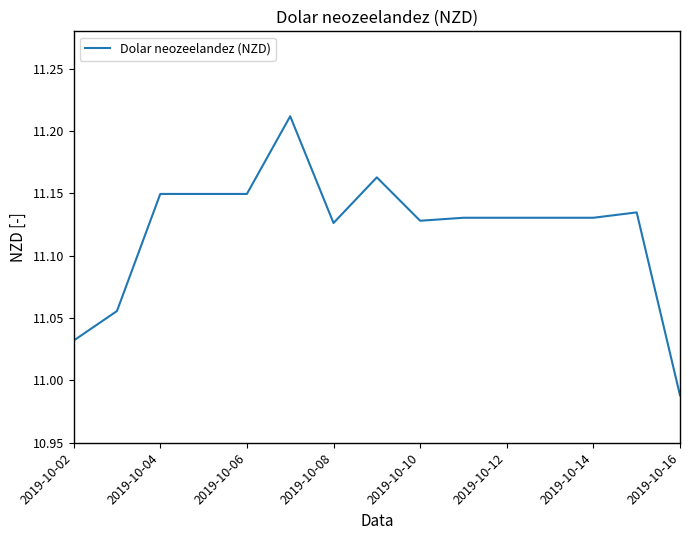

Which label corresponds to the smallest value in the chart?

2019-10-16